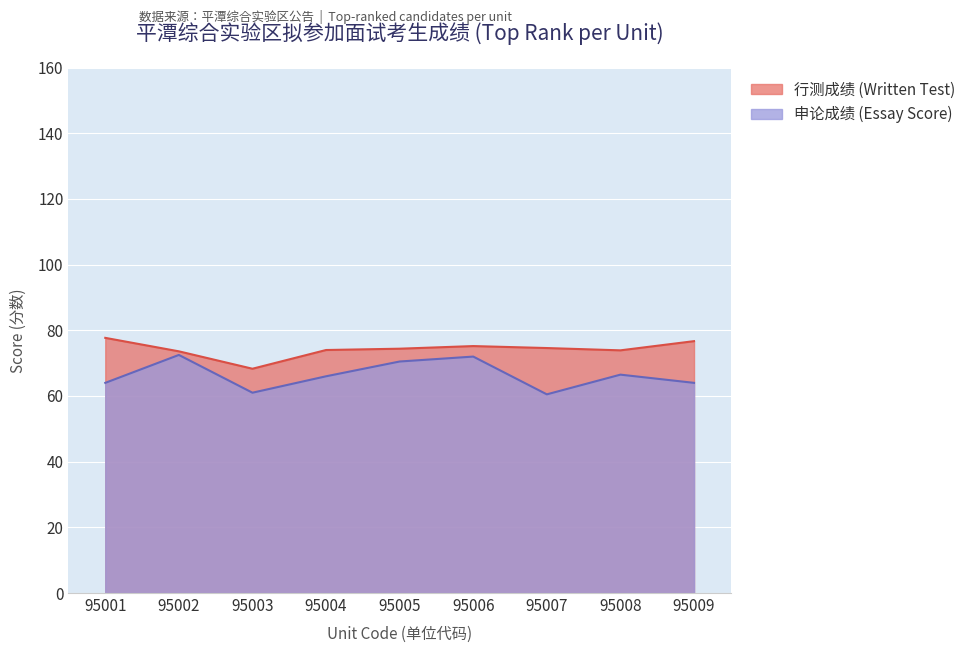

Reading left to right, transcribe all the data shown in this chart.

行测成绩 (Written Test): 77.7	73.6	68.3	74.0	74.4	75.2	74.6	73.9	76.7
申论成绩 (Essay Score): 64.0	72.5	61.0	66.0	70.5	72.0	60.5	66.5	64.0